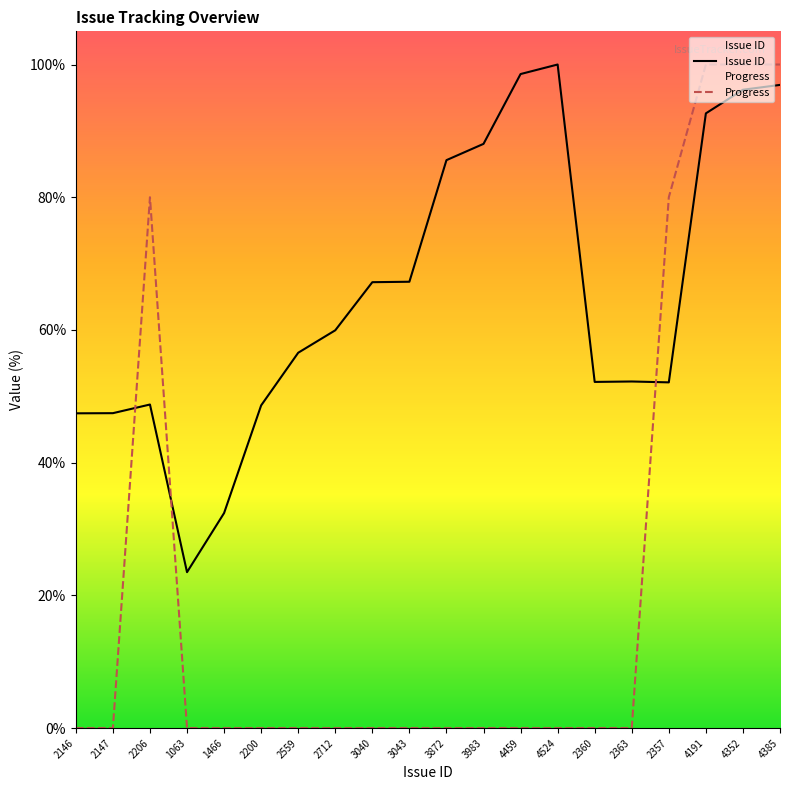

At which category does the chart reach its minimum across all series?

2146